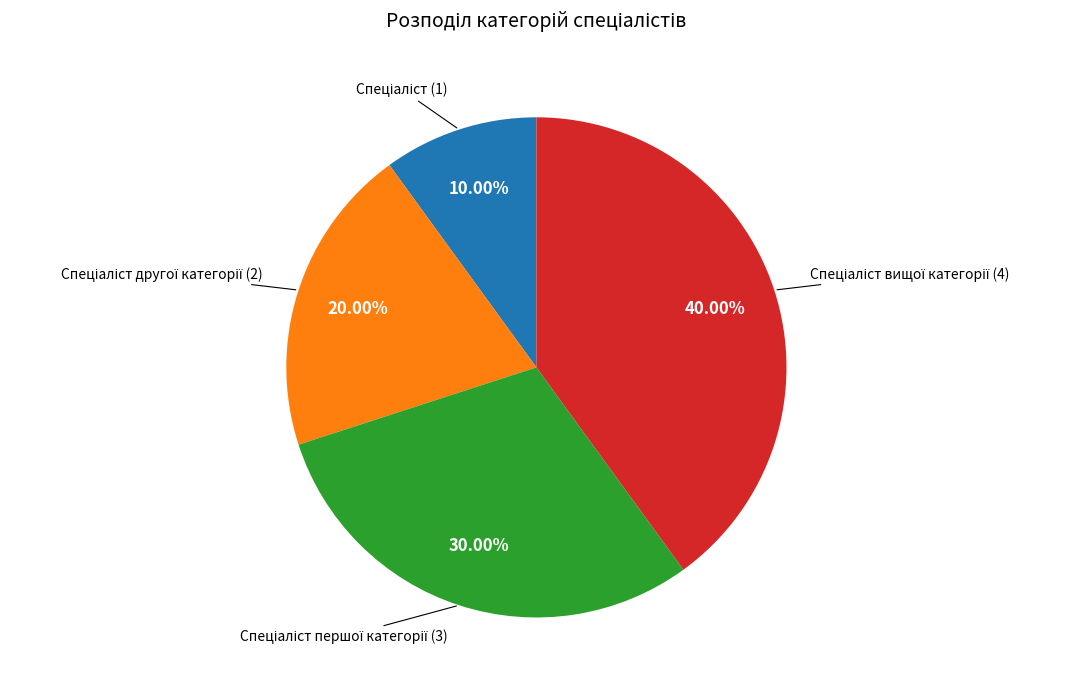

Is there a majority slice in this chart?

No